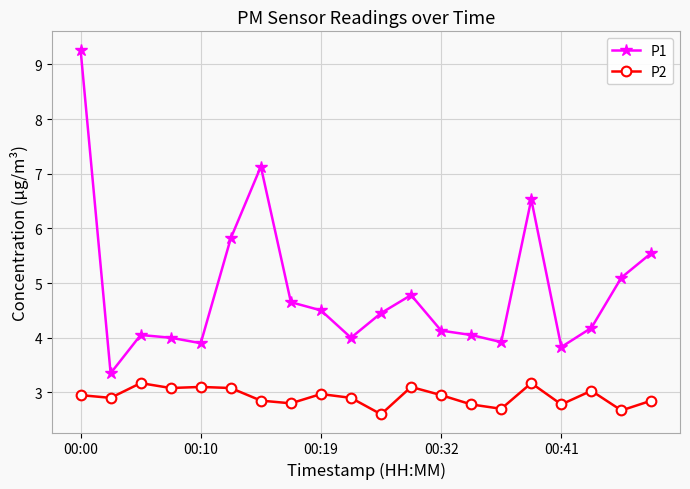

What is the minimum value shown in the chart?

2.6